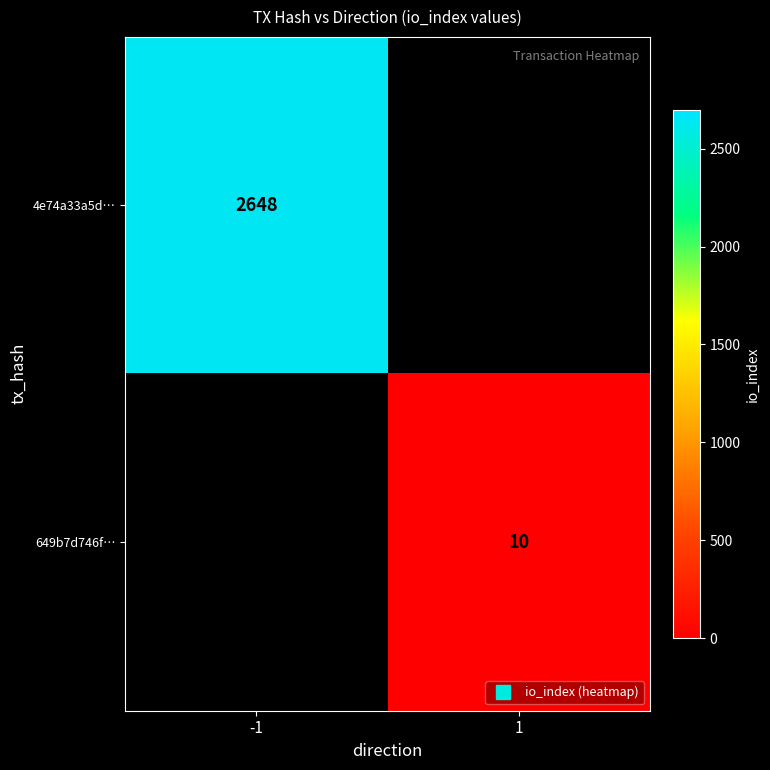

Between 1 and -1, which is larger?

-1